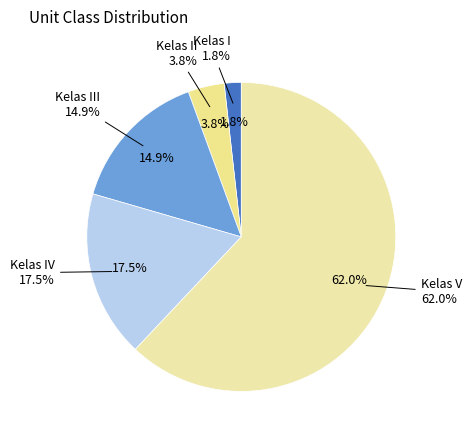

To the nearest percent, what percentage of the pie is Kelas IV?

17%